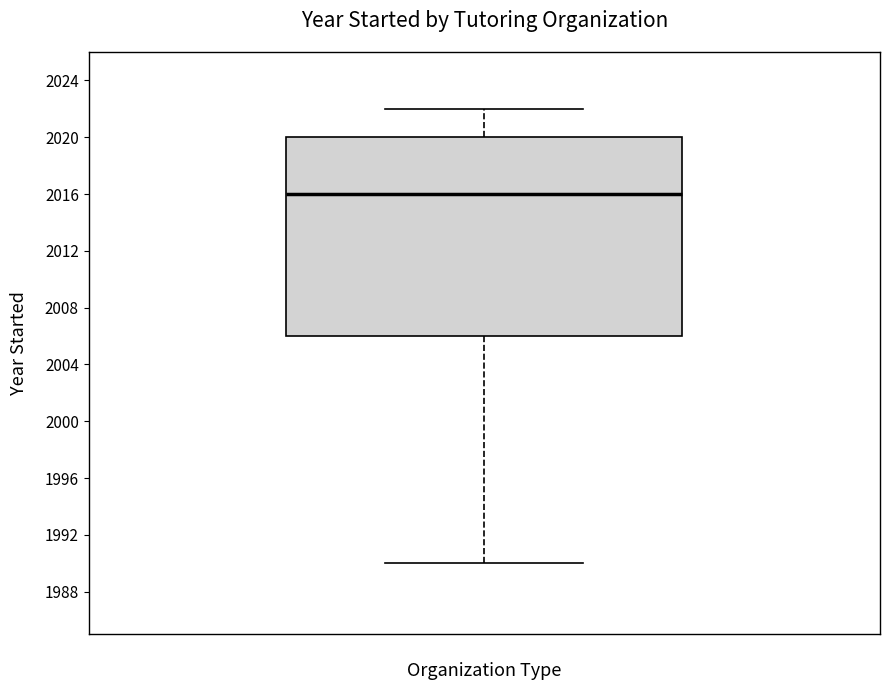

Where does the median line of the box sit on the y-axis? The values are not printed on the chart, so give them approximately, as read against the axis.

2016